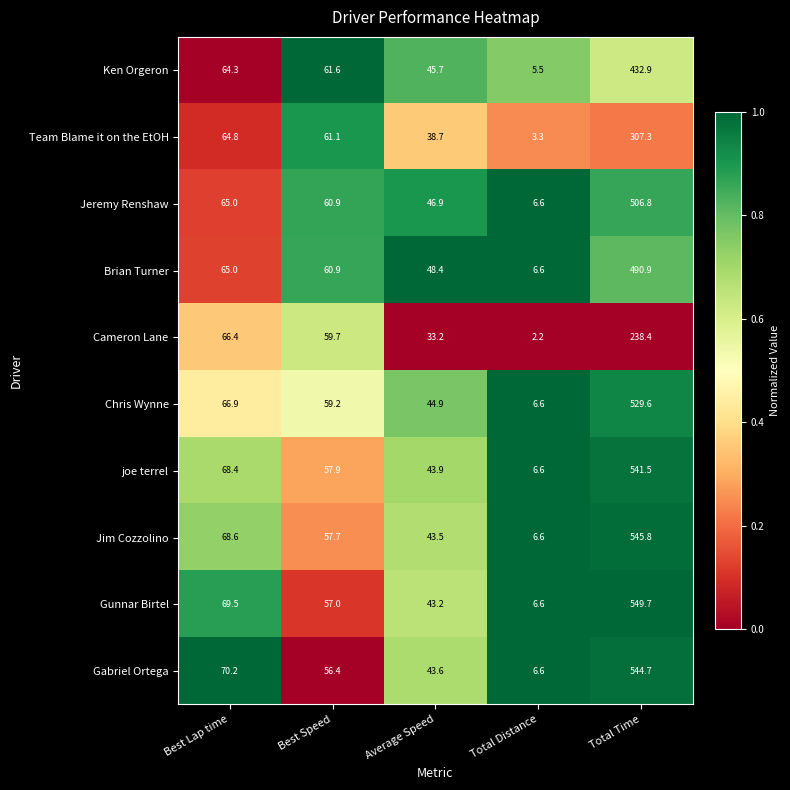

Is it true that Ken Orgeron equals 64.3 at Best Lap time?

True